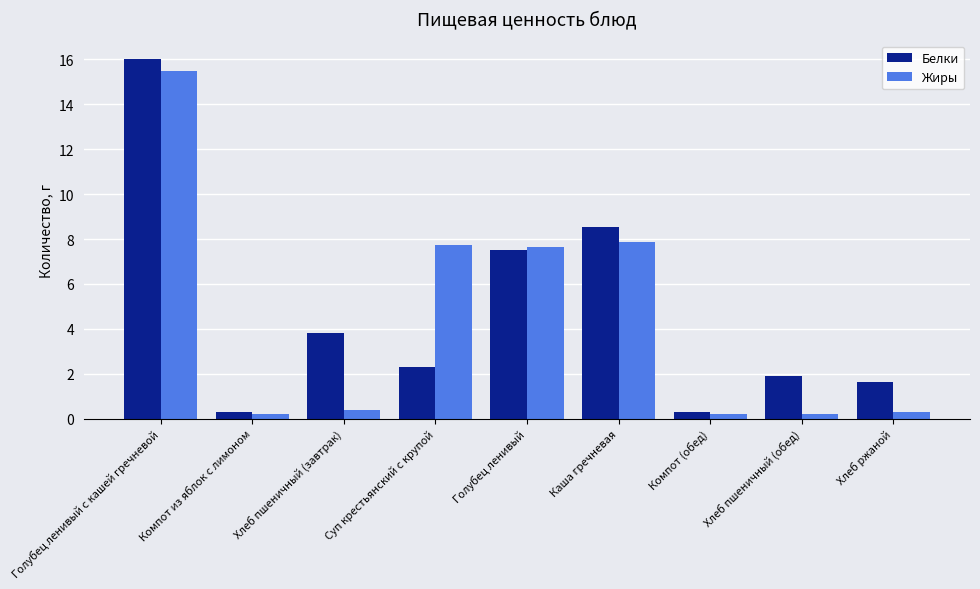

How many values in the Белки series are below 2?

4